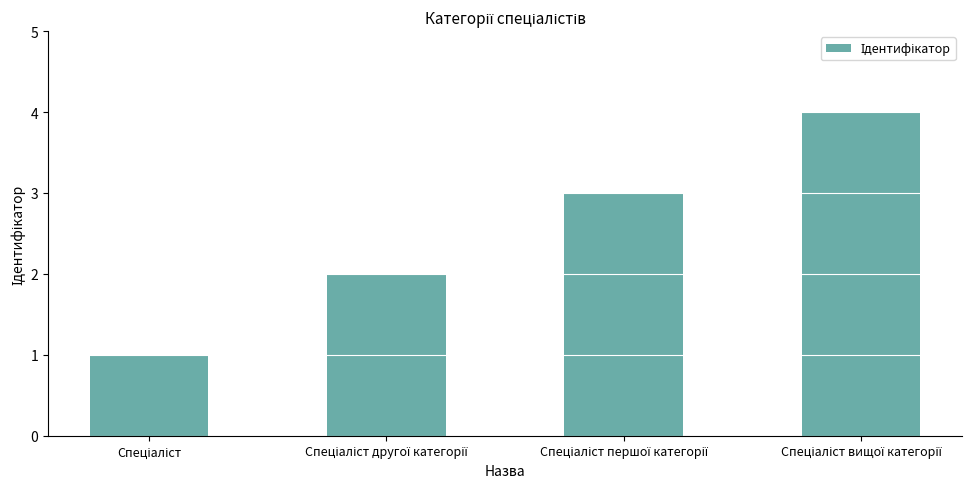

What is the maximum value shown in the chart?

4